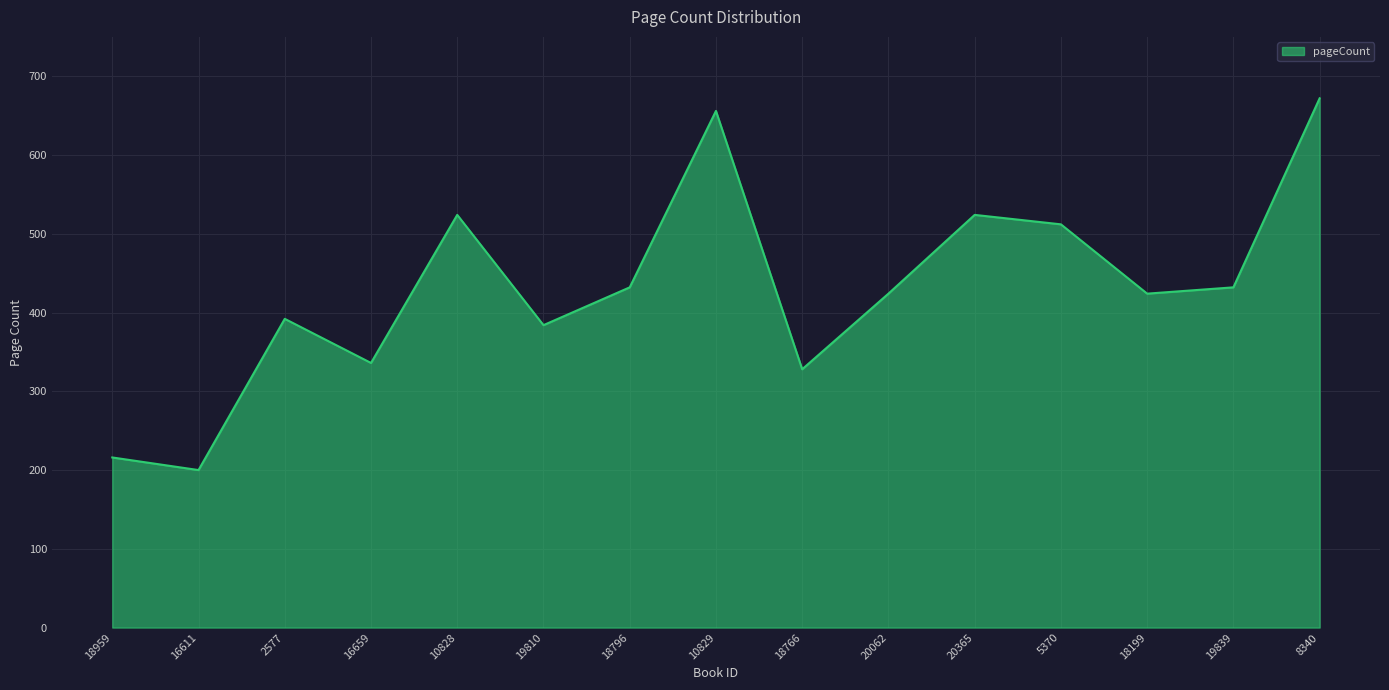

What is the smallest value displayed?

200